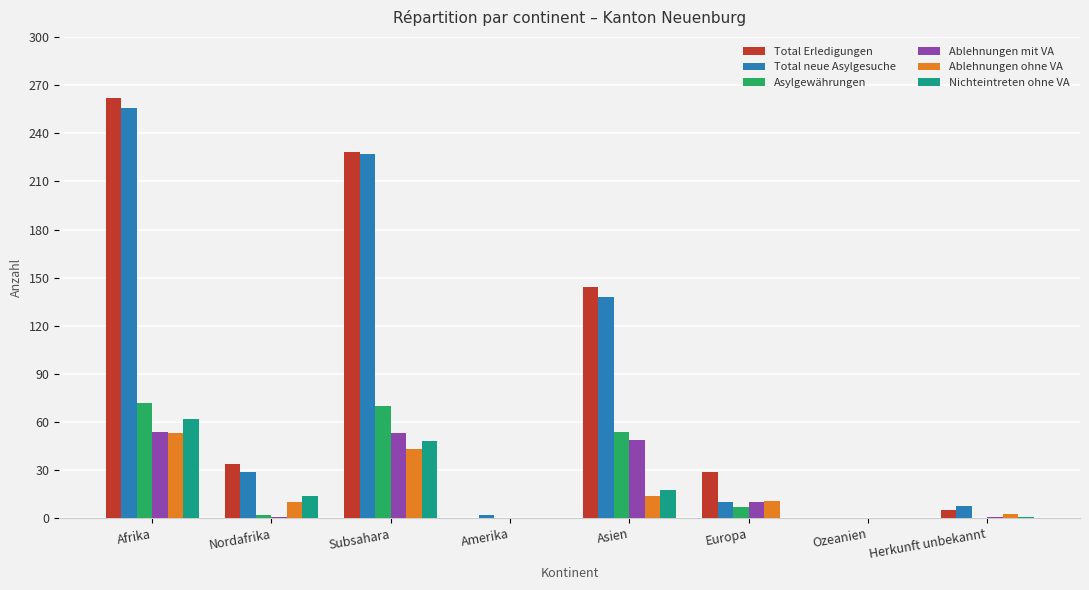

What is the sum of the Total Erledigungen values at Afrika and Asien?

406